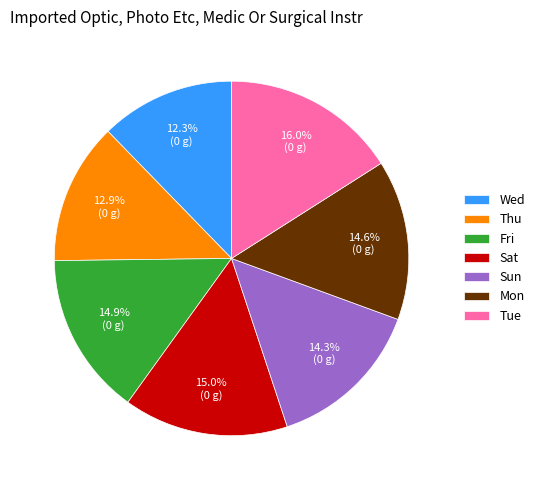

Is there a majority slice in this chart?

No